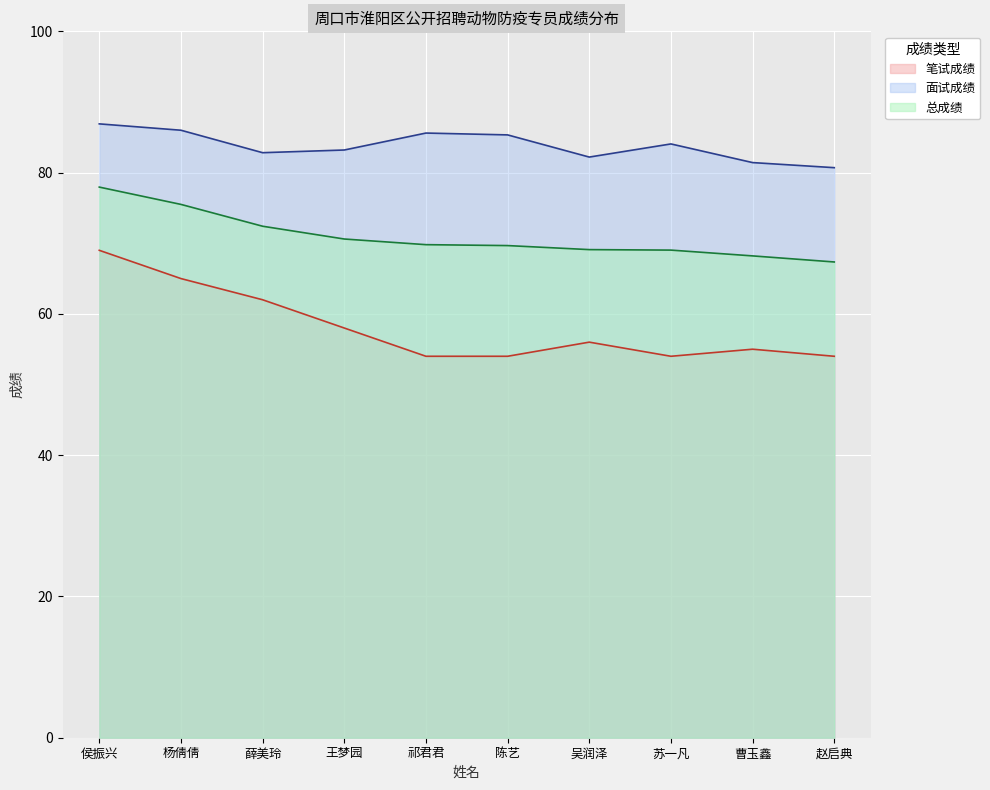

Where does the 笔试成绩 series first go above 56?

侯振兴